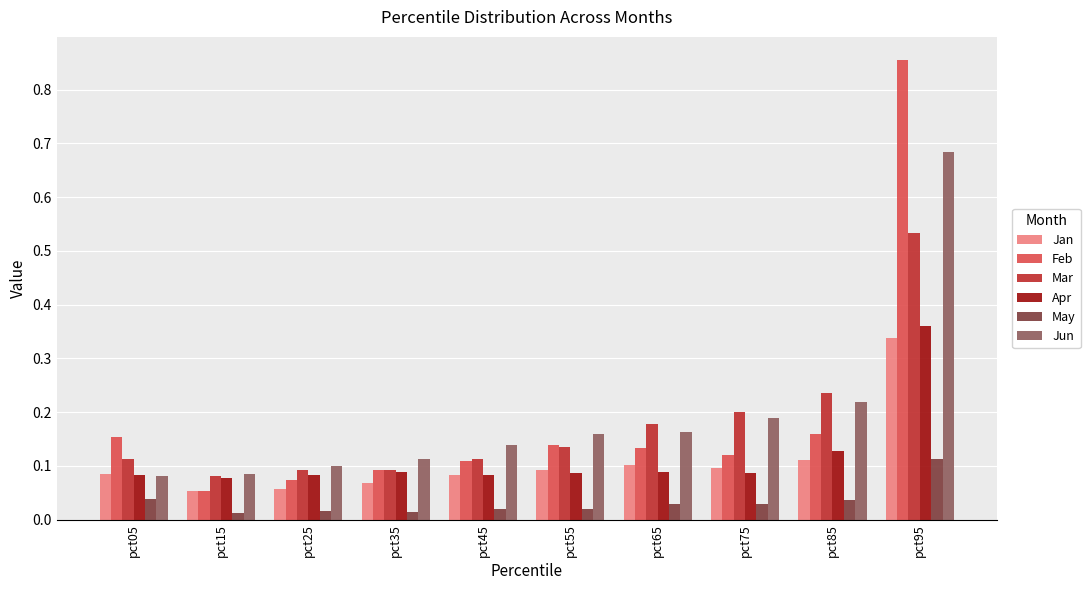

Where is Feb nearest to the value 0?

pct15